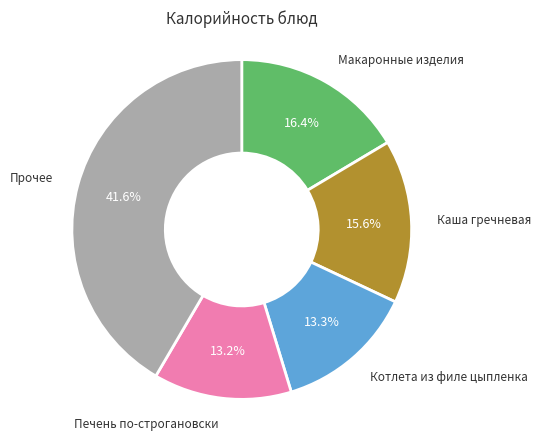

Is there any slice that represents more than half of the pie?

No